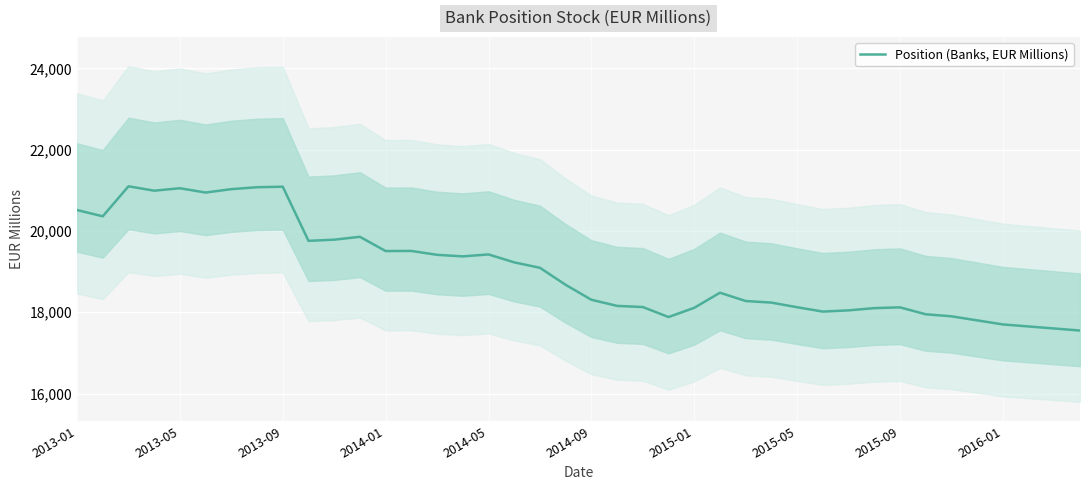

The value of Position (Banks, EUR Millions) at 2014-09 is 18307. True or false?

True